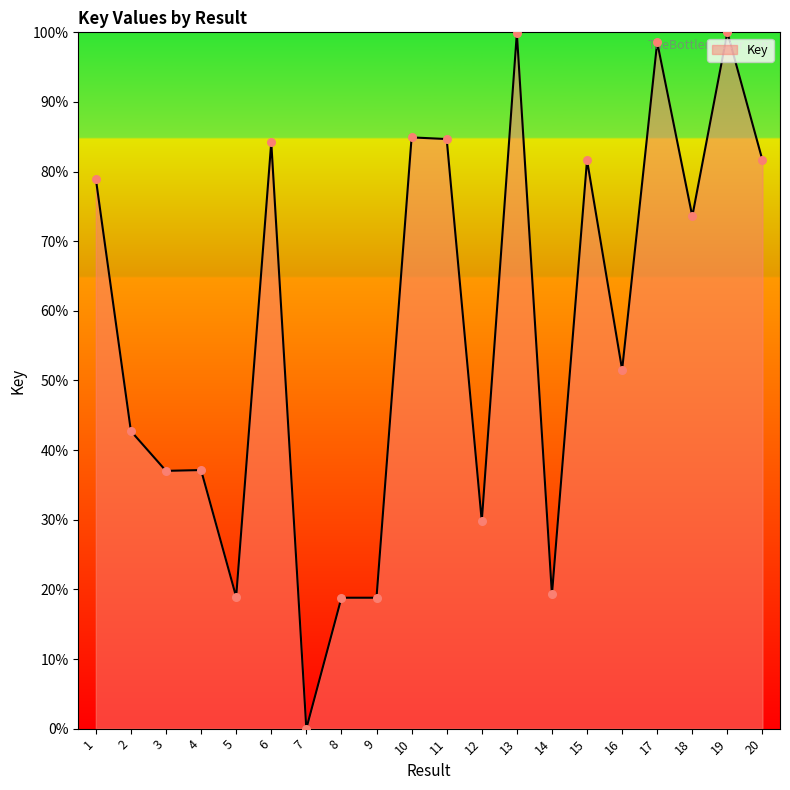

What is the change in value from 5 to 19?

+81.1